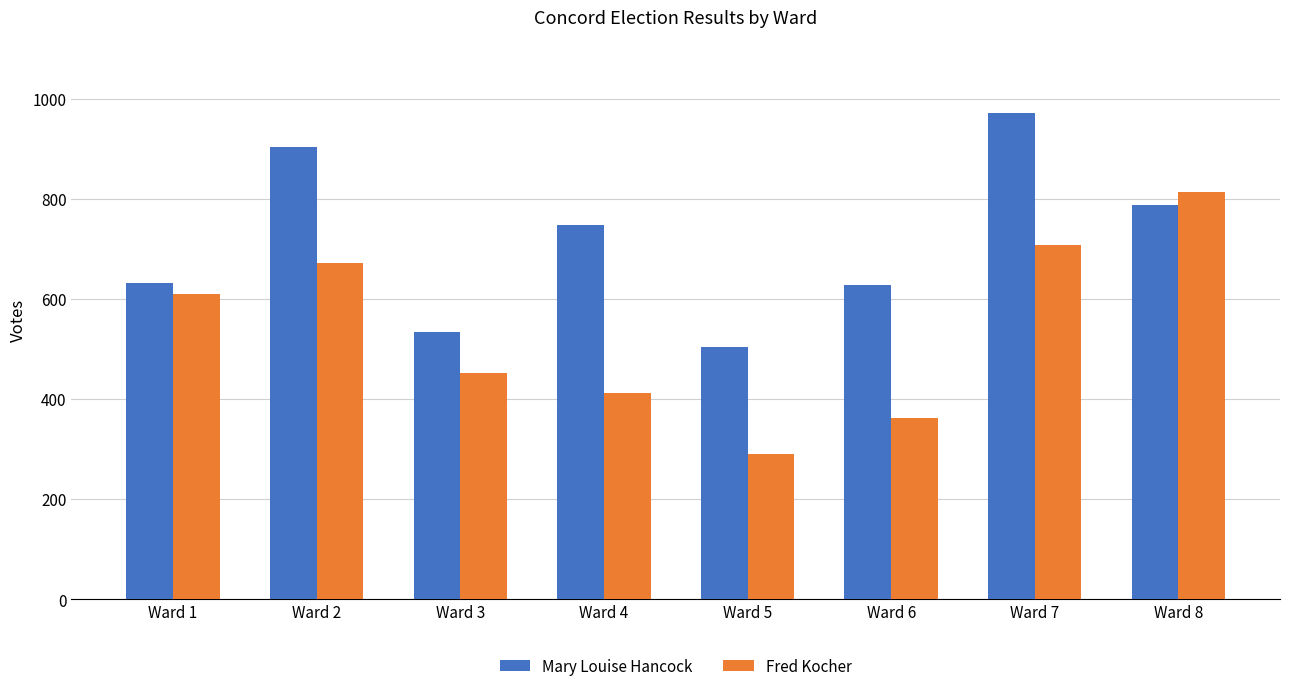

What is the value of the Fred Kocher bar at the 8th from the left?

815